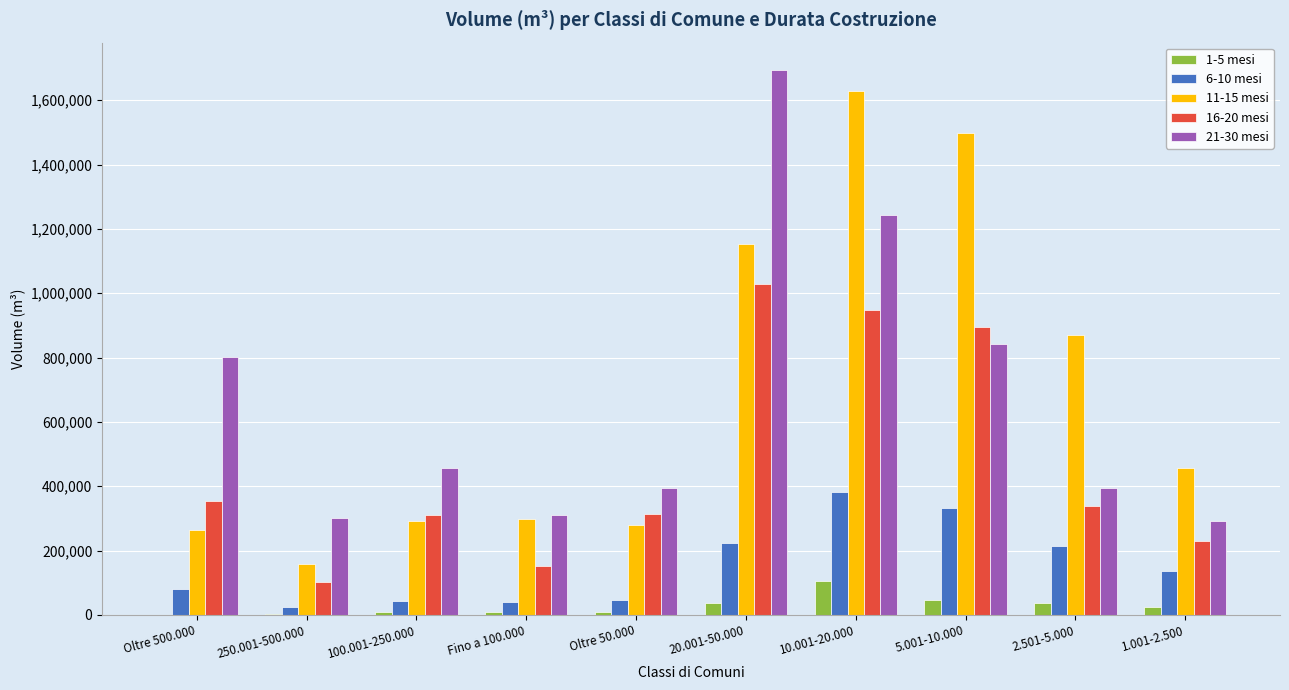

What is the maximum value shown in the chart?

1694267